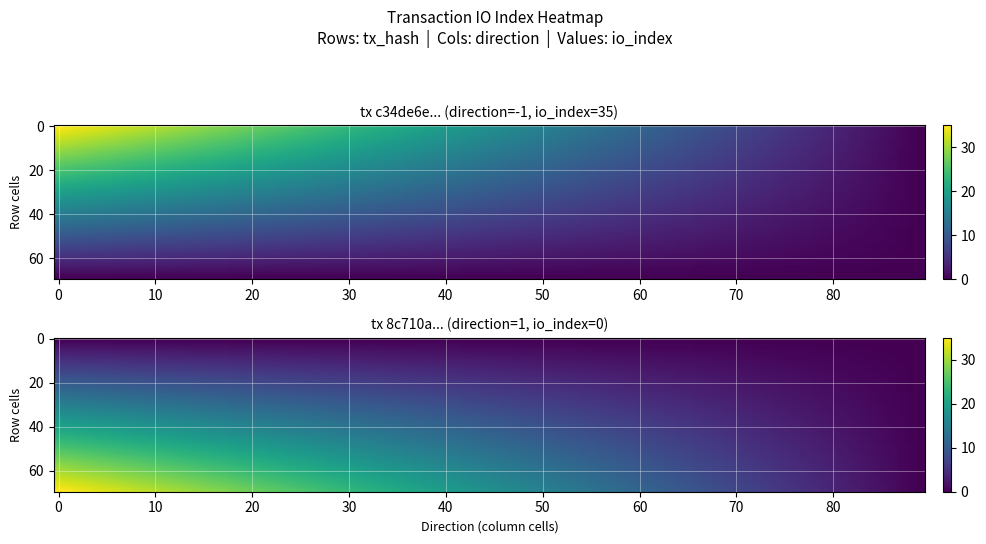

List the series in order of their peak value, lowest first.

8c710ae12848f4397d34dbf3869c80916dde5bd, c34de6e61dd140918a880042ff2233cb3f6db9f